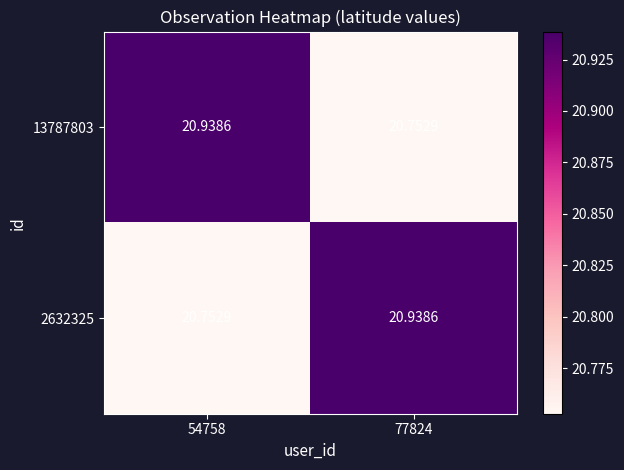

How many categories are shown in the chart?

2